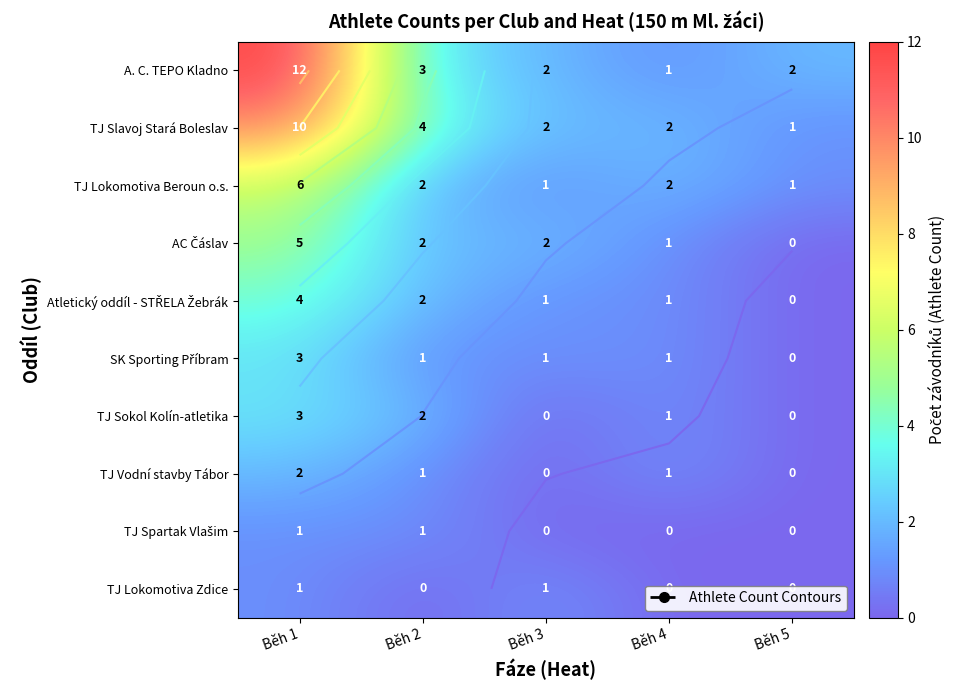

What is the maximum value shown in the chart?

12